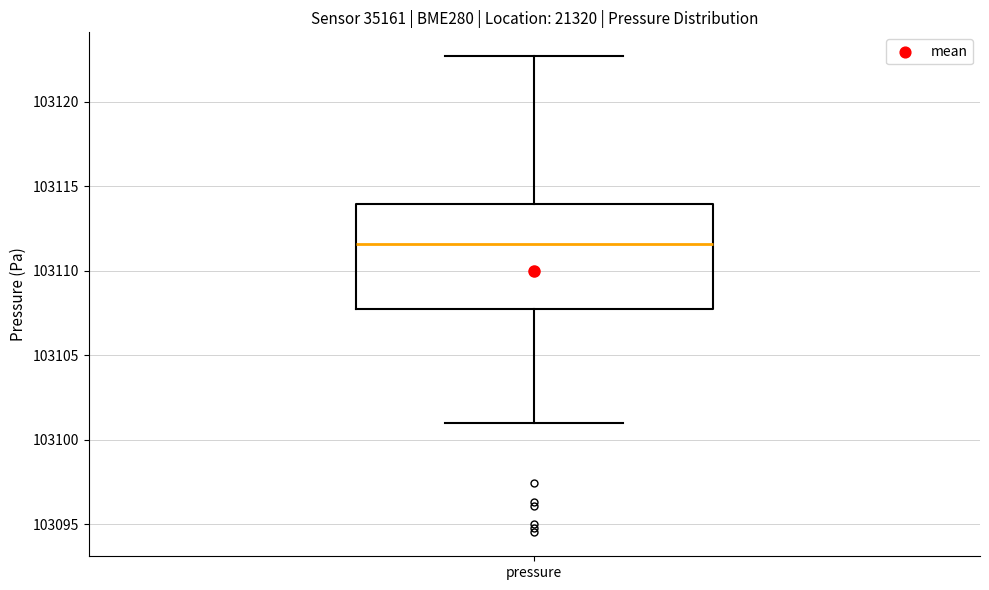

Transcribe this box plot: give where the median line is, the range the box spans, and where the two whiskers end, as read against the y-axis. The values are not printed on the chart, so give them approximately, as read against the axis.

median 103111.5, box 103107.5 to 103114.0, whiskers 103101.0 to 103122.5